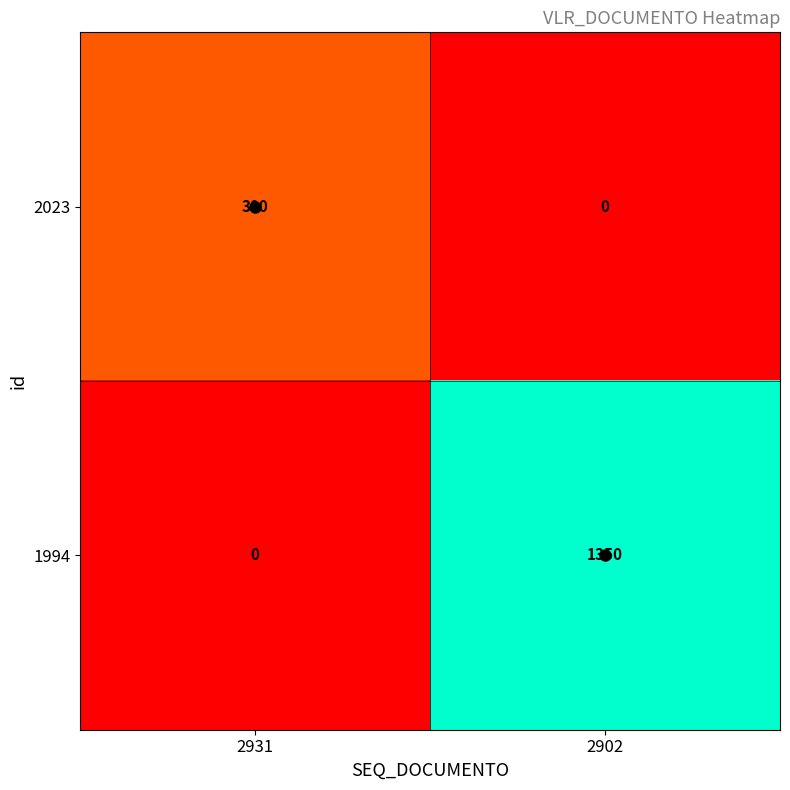

Count the number of data series in this chart.

2